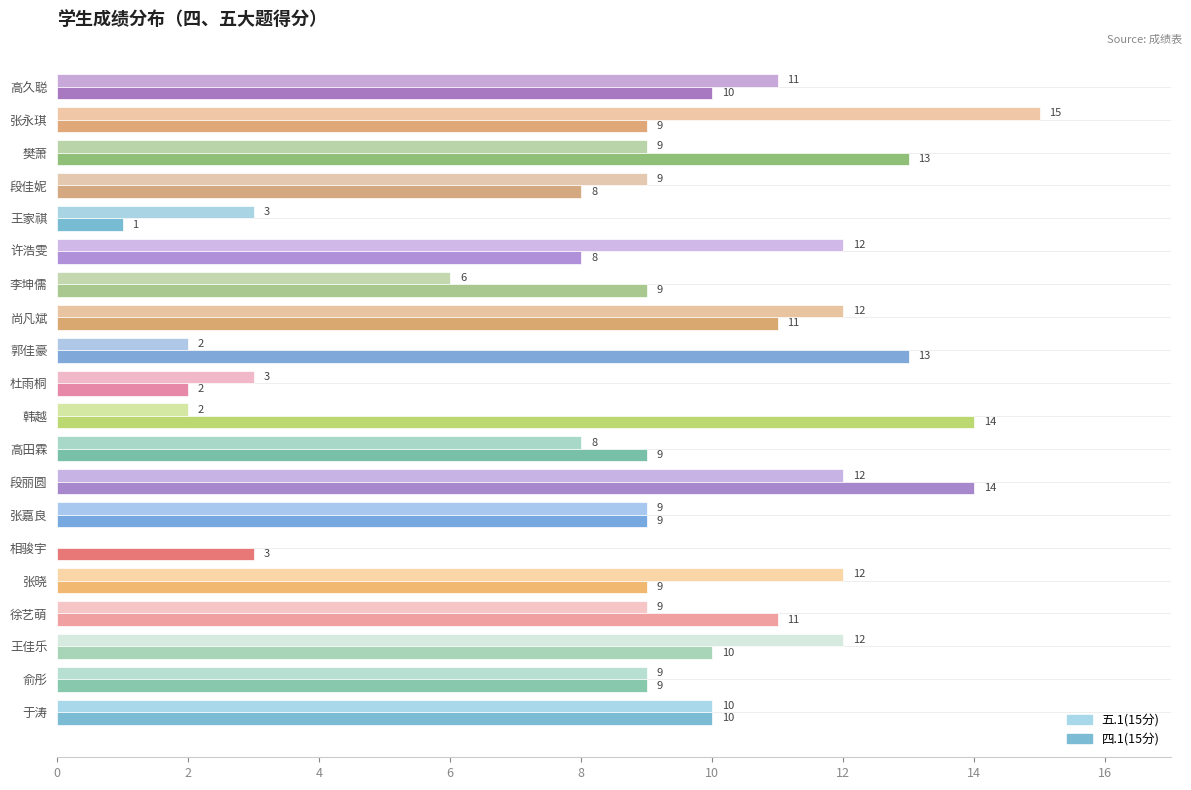

Is the value of 五.1(15分) at 张晓 greater than the value of 四.1(15分) at 李坤儒?

Yes